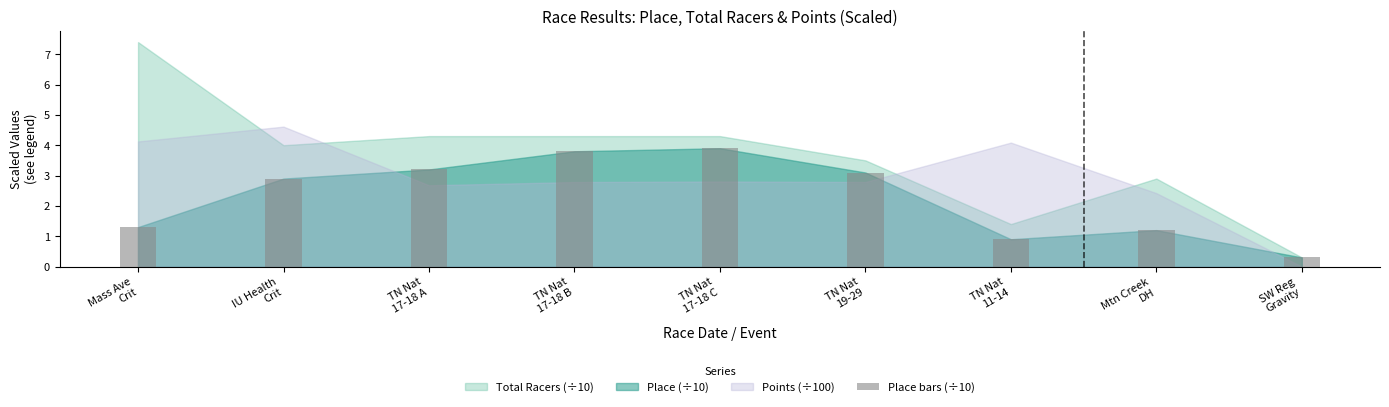

What is the ratio of the value at TN Nat
17-18 C to the value at Mtn Creek
DH?

3.2